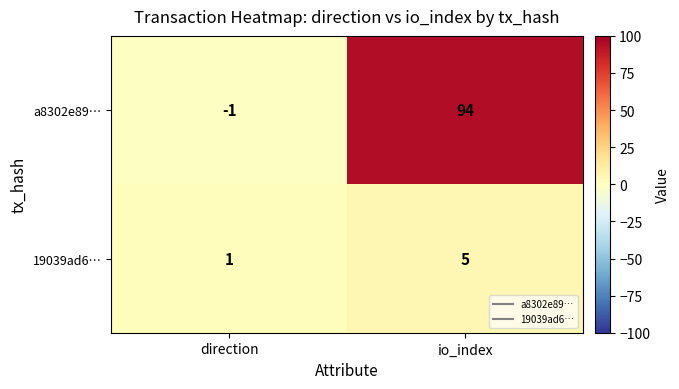

What is the average value of the 19039ad6… series?

3